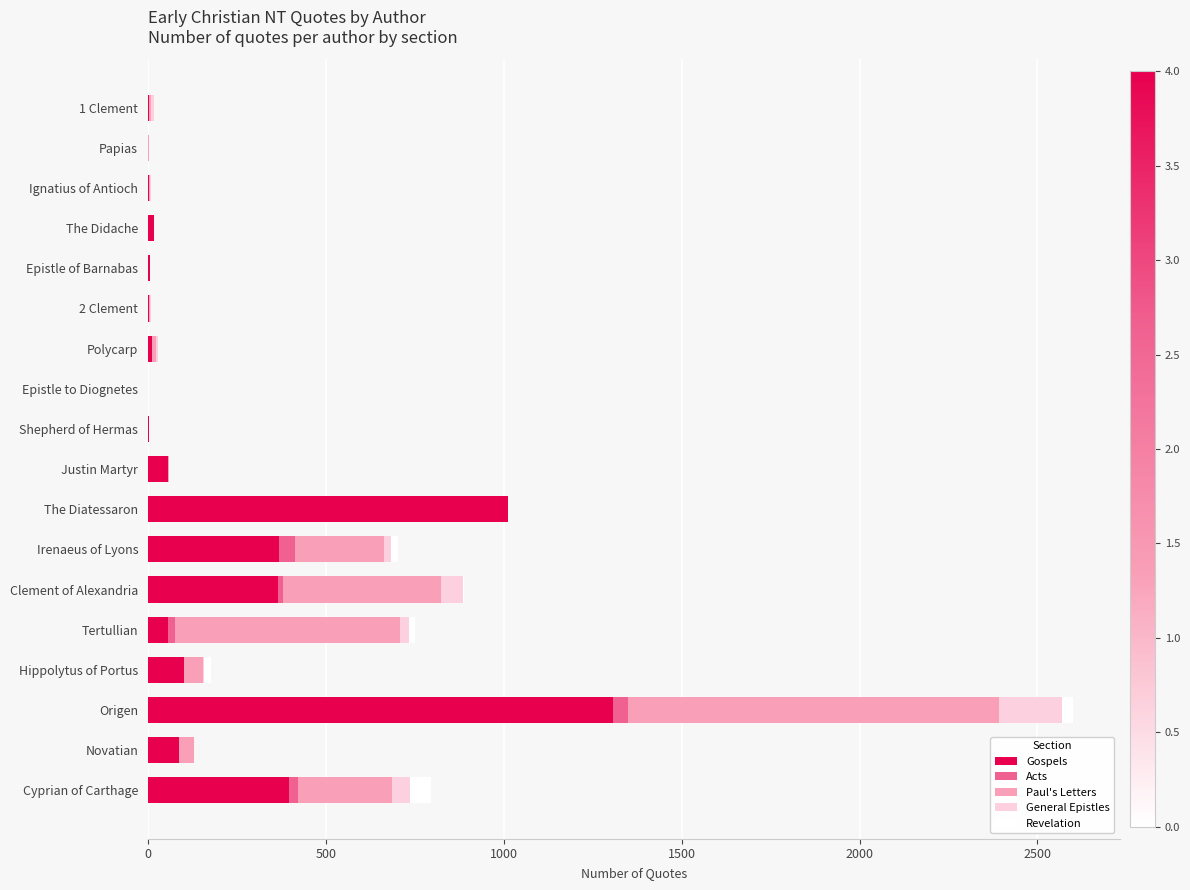

What is the maximum value for Gospels?

1308